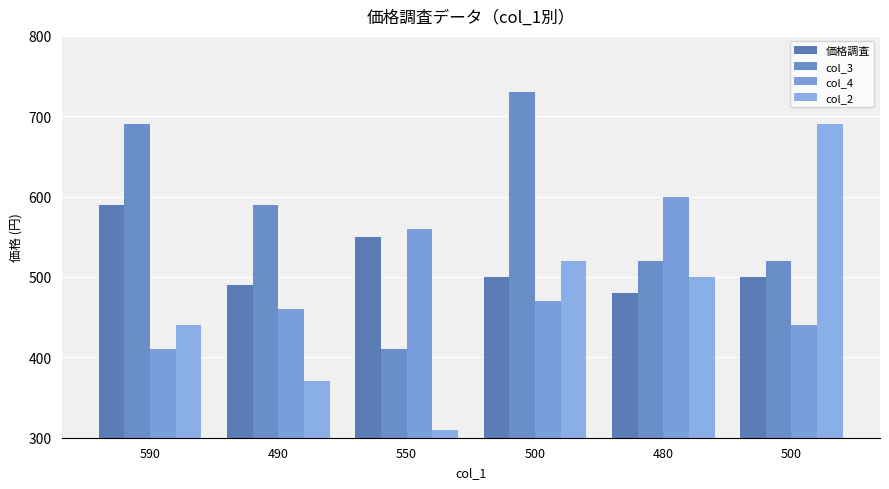

Reading left to right, transcribe all the data shown in this chart.

価格調査: 590=590	490=490	550=550	500=500	480=480	500=500
col_3: 590=690	490=590	550=410	500=730	480=520	500=520
col_4: 590=410	490=460	550=560	500=470	480=600	500=440
col_2: 590=440	490=370	550=310	500=520	480=500	500=690